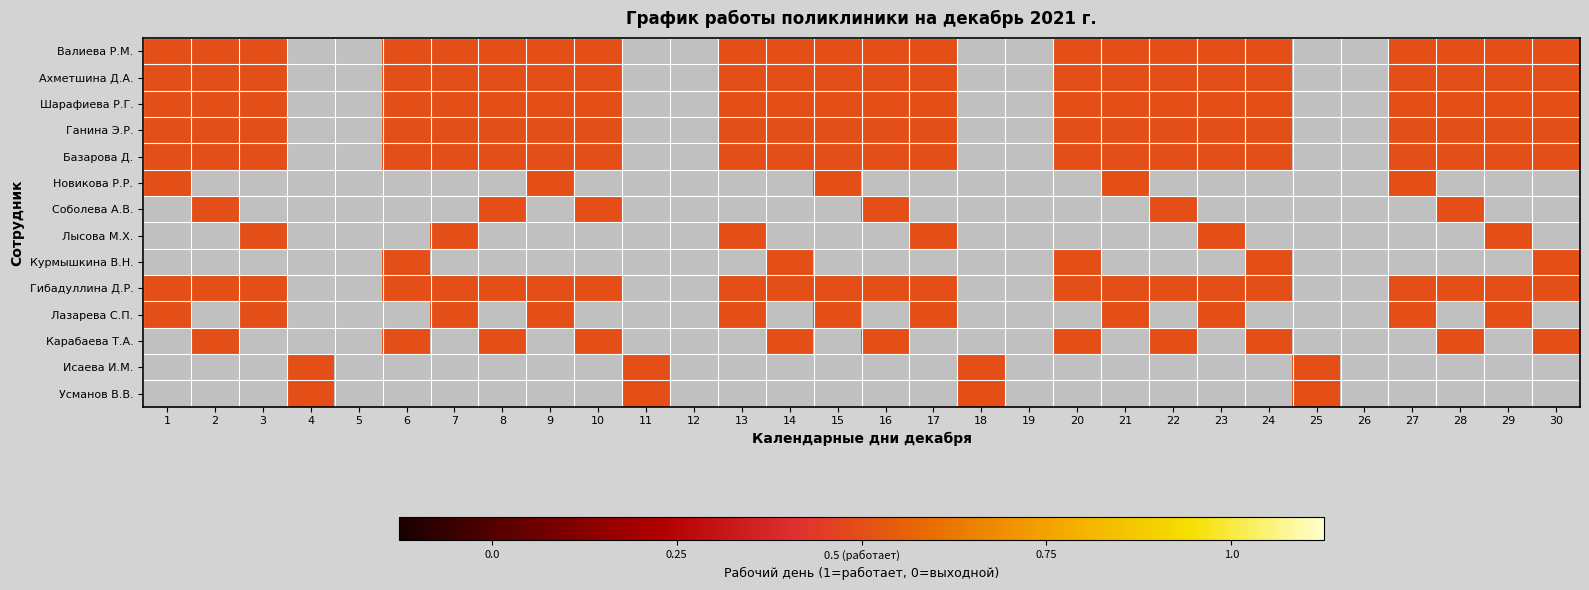

Rank the series at 25 from highest to lowest value.

Исаева И.М., Усманов В.В., Валиева Р.М., Ахметшина Д.А., Шарафиева Р.Г., Ганина Э.Р., Базарова Д., Новикова Р.Р., Соболева А.В., Лысова М.Х., Курмышкина В.Н., Гибадуллина Д.Р., Лазарева С.П., Карабаева Т.А.